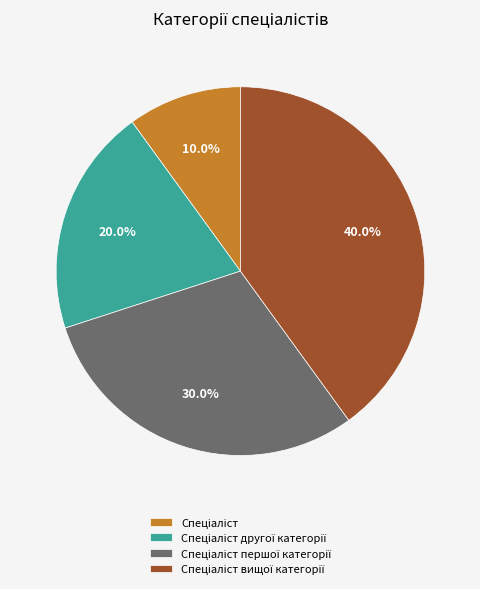

Is there any slice that represents more than half of the pie?

No